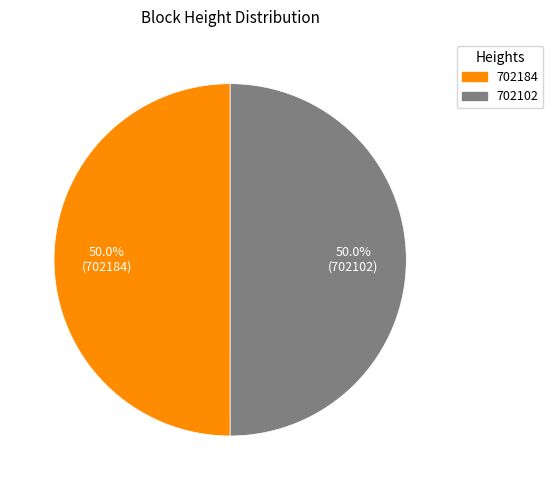

What portion of the pie excludes 702102?

50.0%